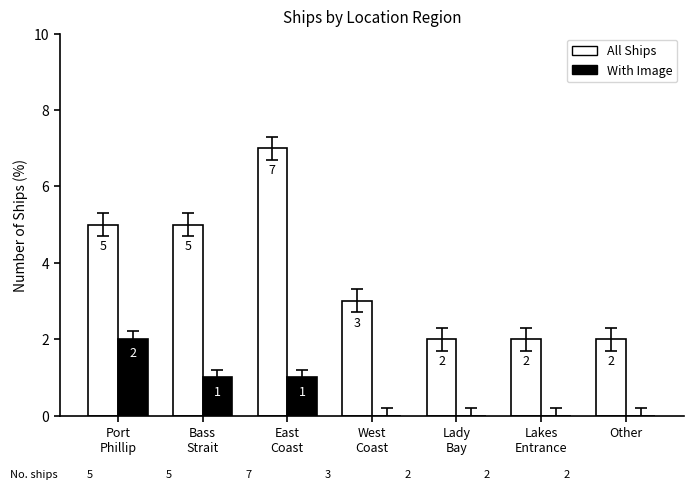

What is the greatest value displayed?

7